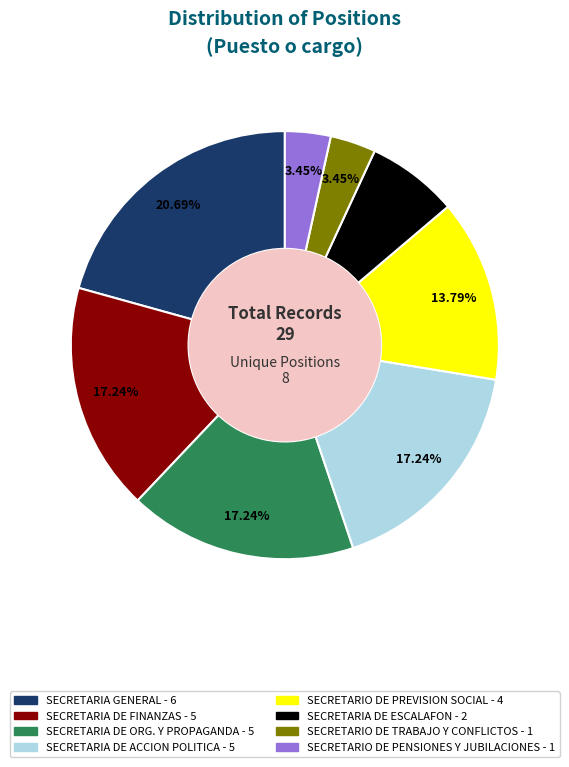

Is there any slice that represents more than half of the pie?

No